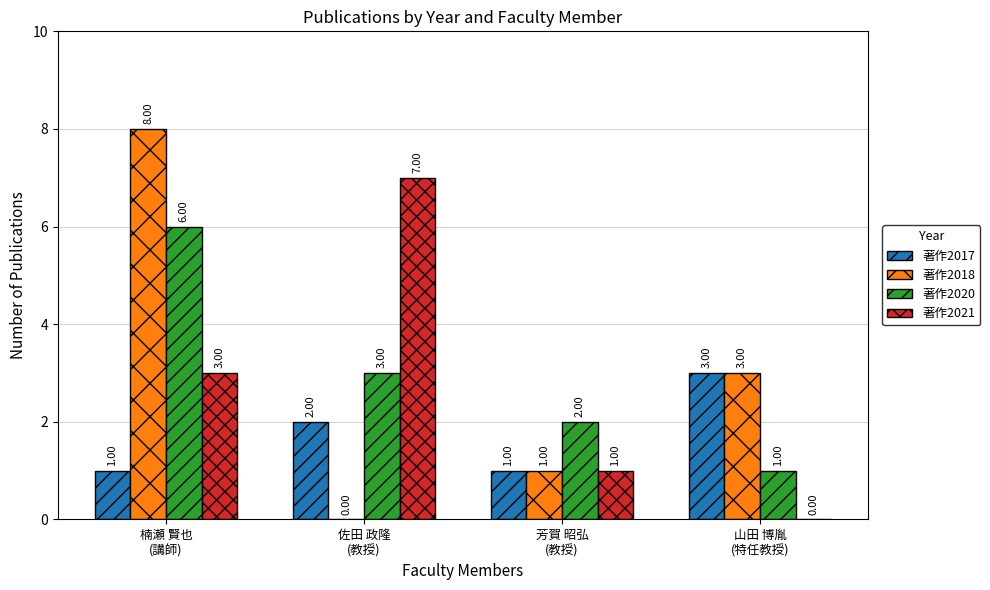

The 著作2020 series shows 6 at 楠瀬 賢也
(講師). True or false?

True